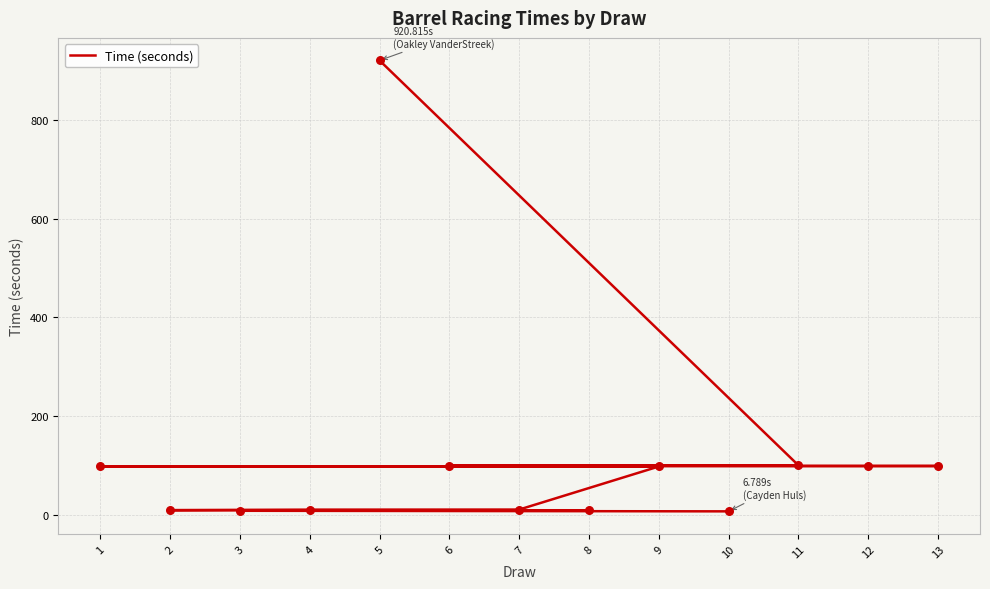

What is the ratio of the value at 11 to the value at 6?

1.0